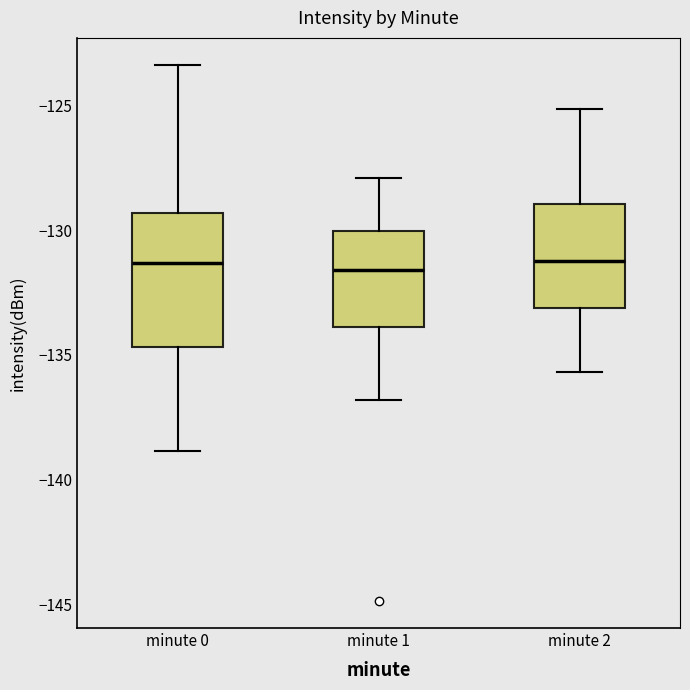

Where is the lower edge of the box for minute 0 on the y-axis? The values are not printed on the chart, so give them approximately, as read against the axis.

-134.5